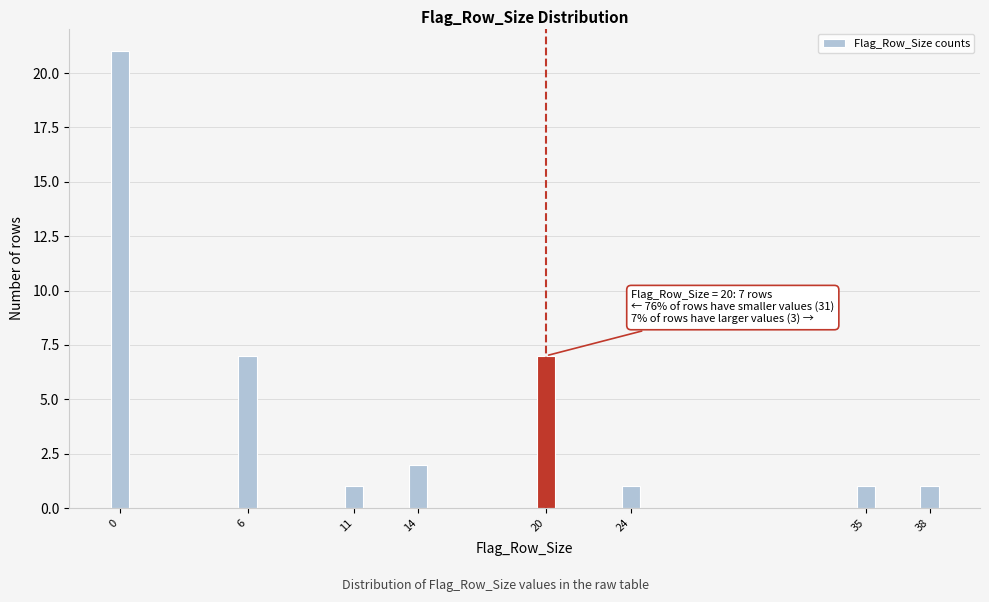

Reading left to right, what are all the values shown in this chart?

21	7	1	2	7	1	1	1